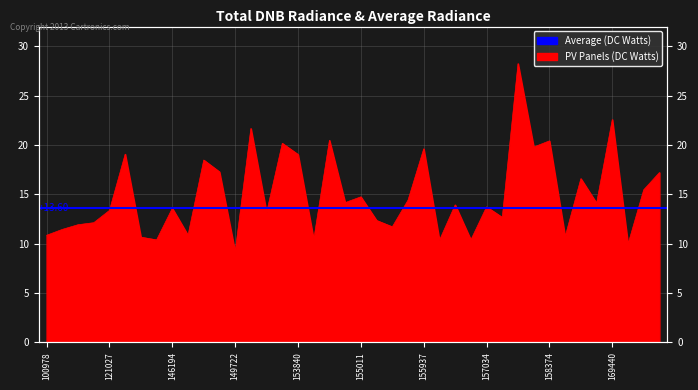

What is the difference between the values at 156115 and 170155?

6.9